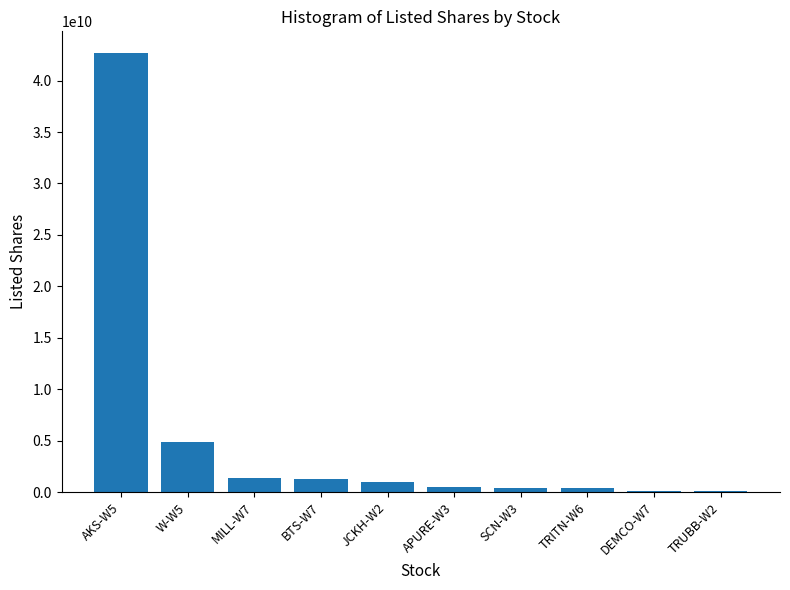

What is the maximum value shown in the chart?

42656787766